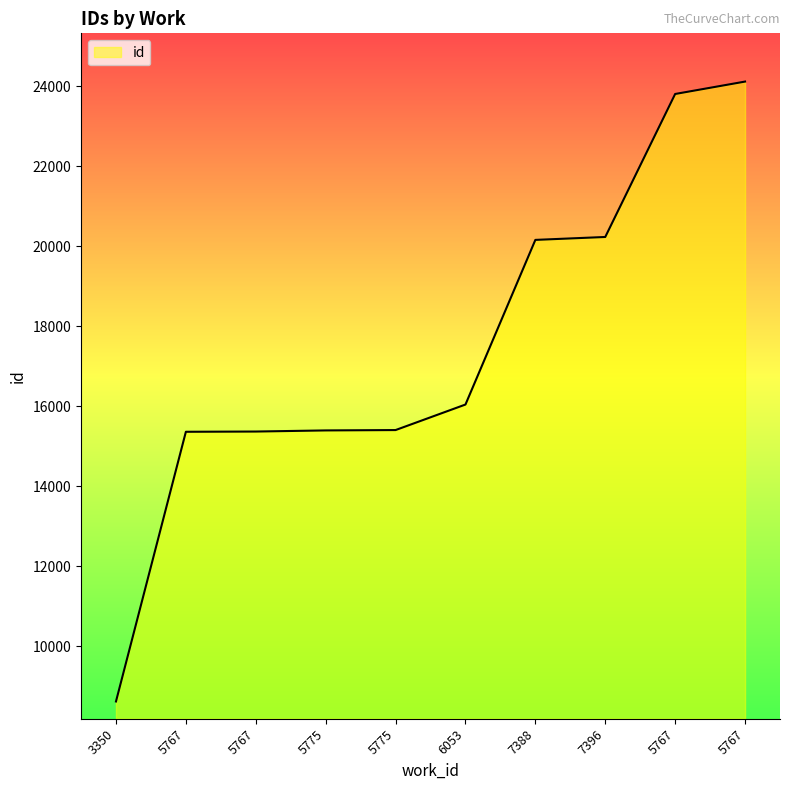

True or false: the data has more than 2 interior local peaks.

False